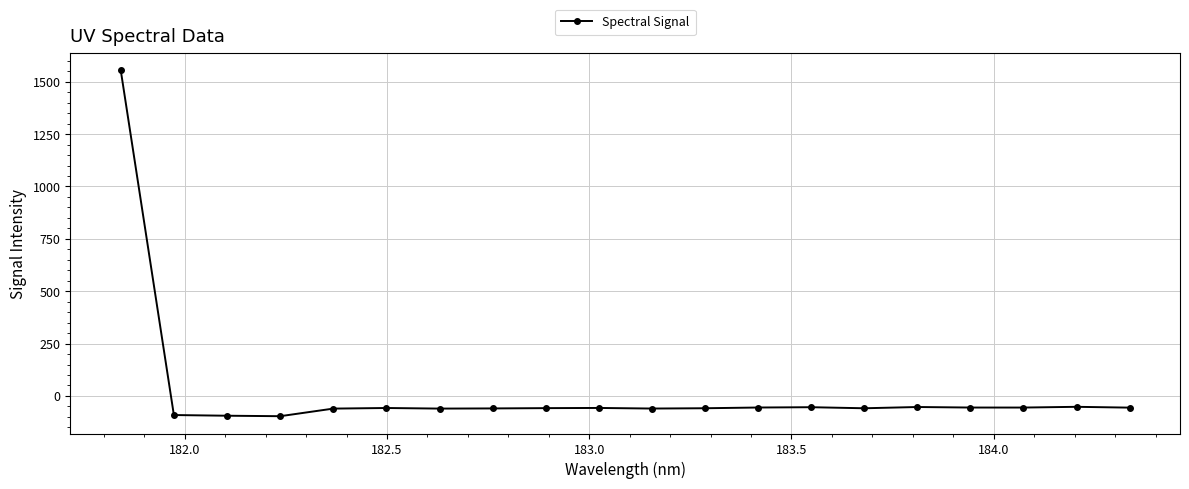

True or false: there are more than 1 points higher than both neighbors.

True